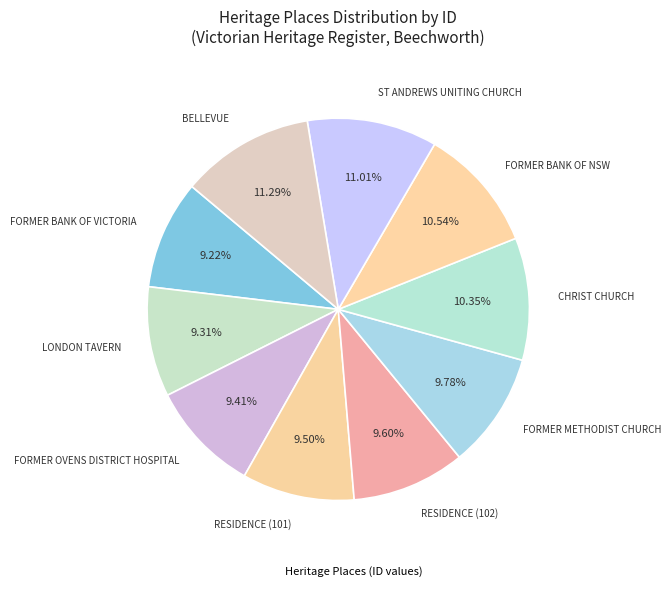

How many segments does this pie chart have?

10